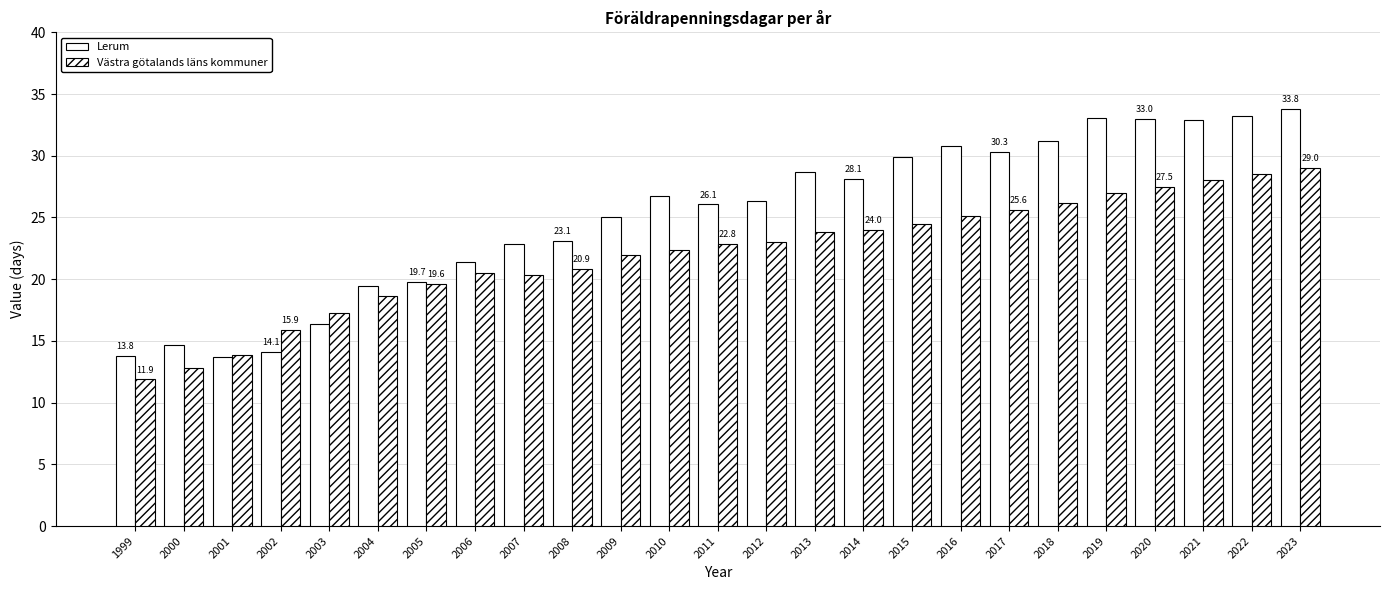

What is the sum of the Västra götalands läns kommuner values at 2002 and 2014?

39.9